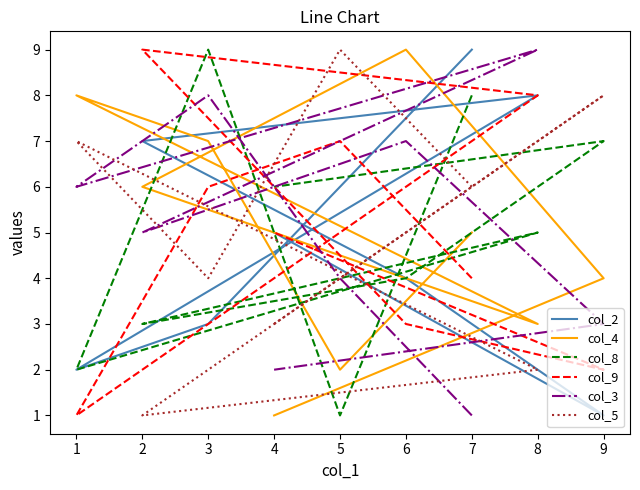

How many values in the col_4 series exceed 5?

4